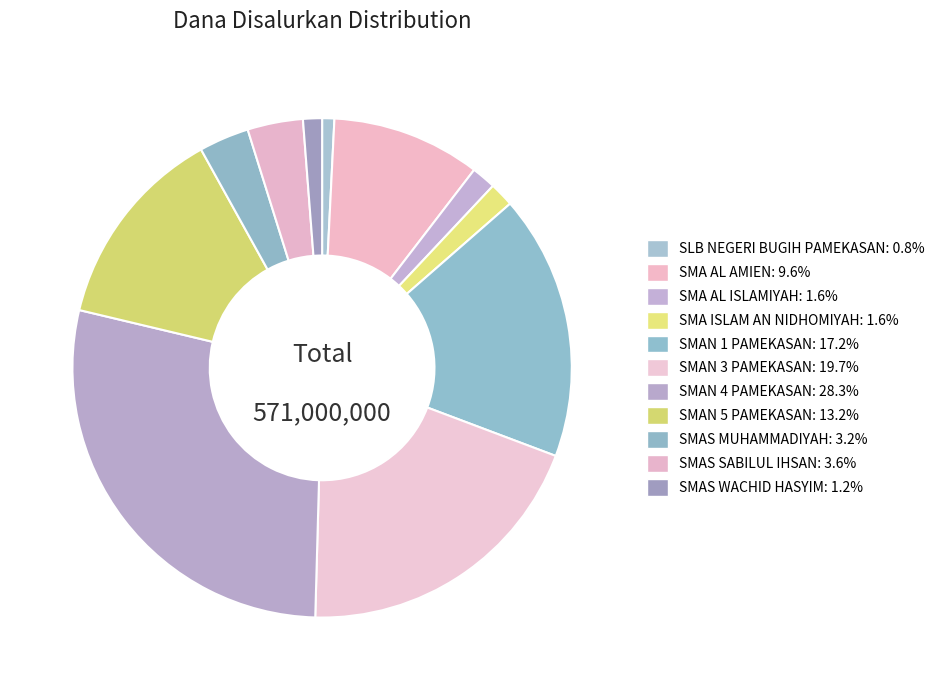

What is the largest slice in the pie chart?

SMAN 4 PAMEKASAN